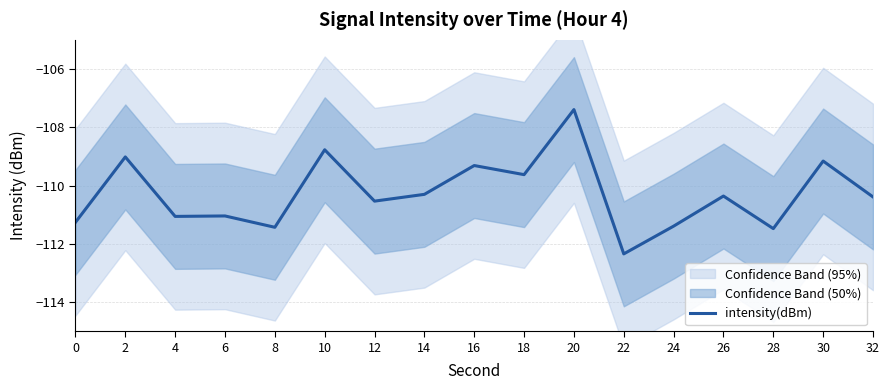

The value at 18 is -109.6. True or false?

True